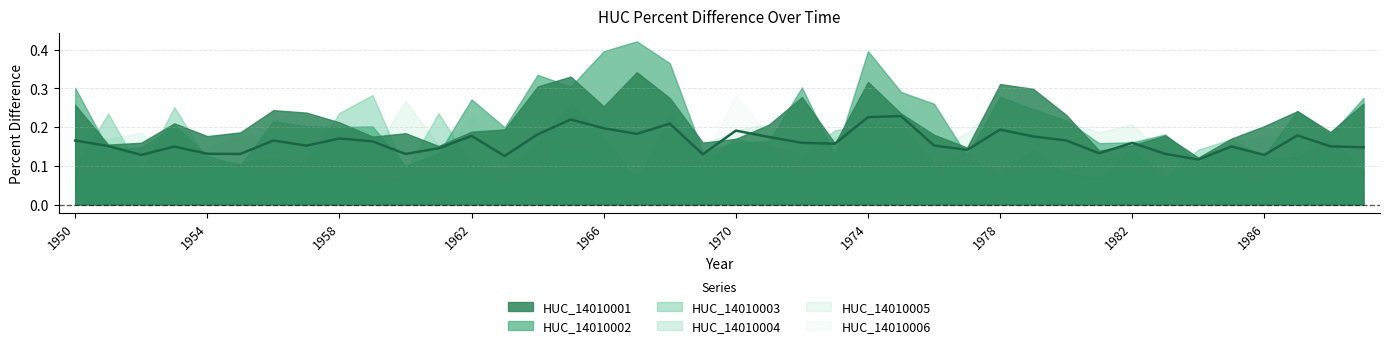

In HUC_14010002, how many points are higher than both neighbors (excluding endpoints)?

12